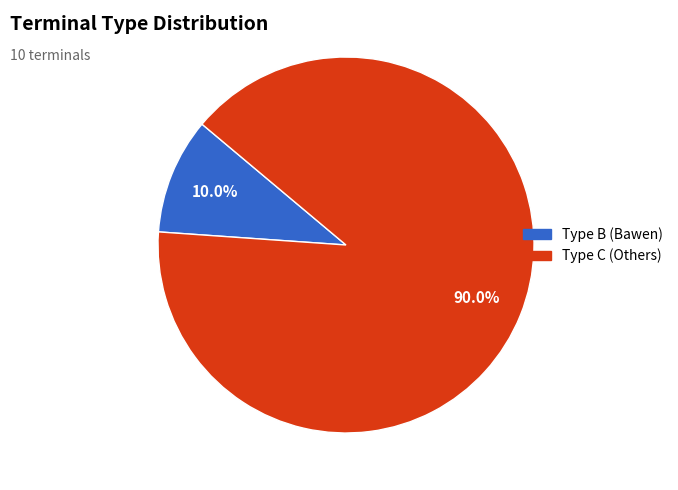

Rank the categories by value from lowest to highest.

Type B (Bawen), Type C (Others)